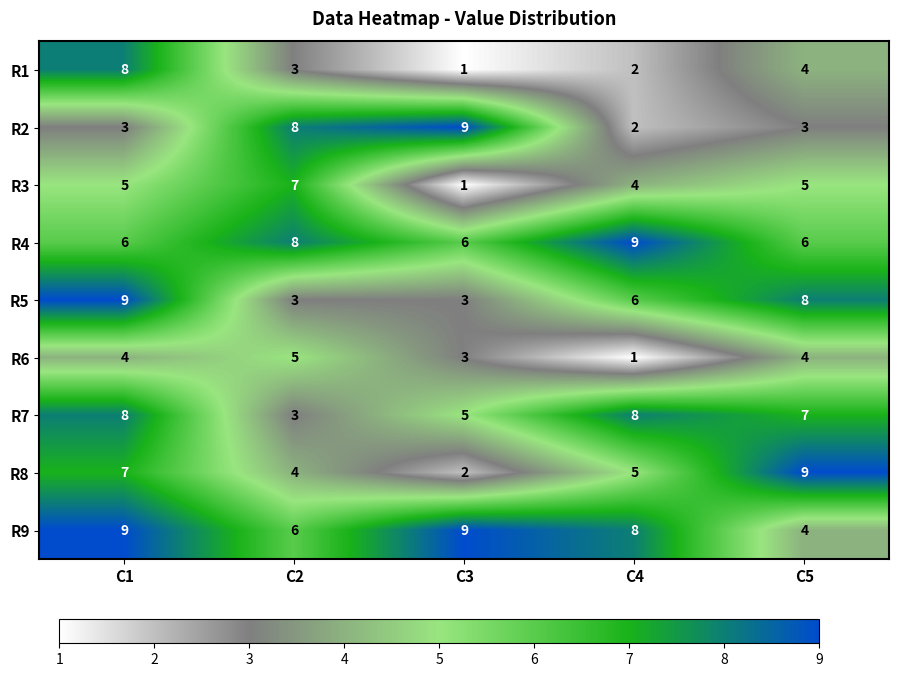

What is the spread (max minus min) of values at C5?

6